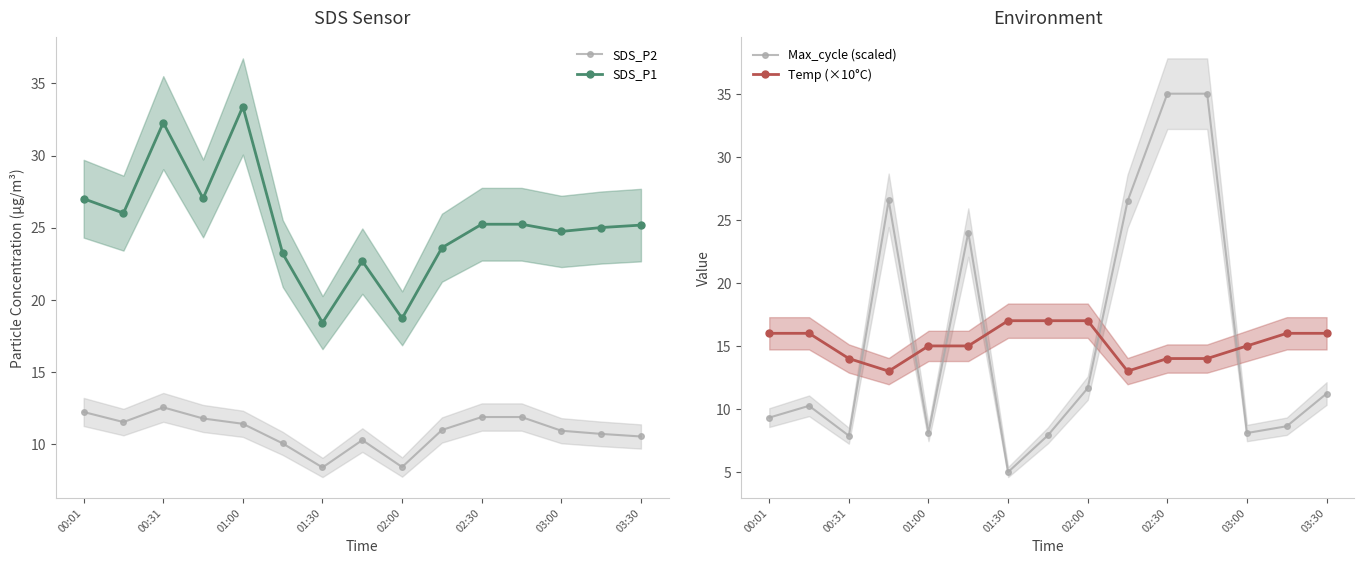

How many values in the SDS_P1 series exceed 25?

8